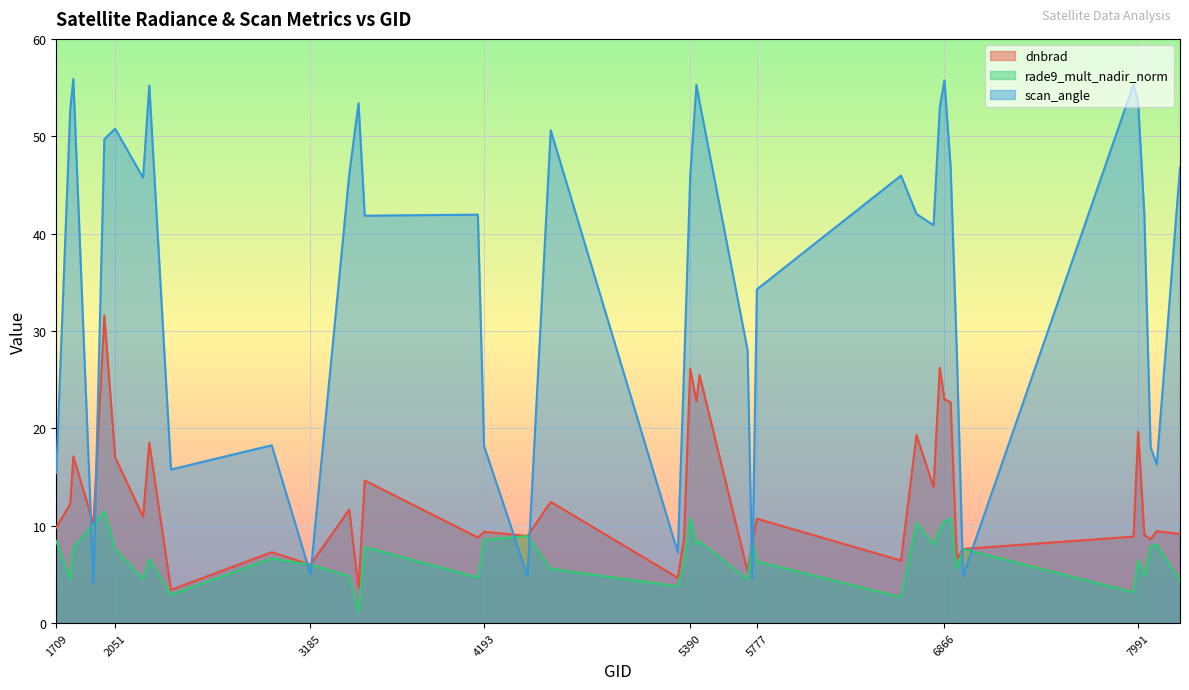

How many values in the rade9_mult_nadir_norm series are below 7?

20